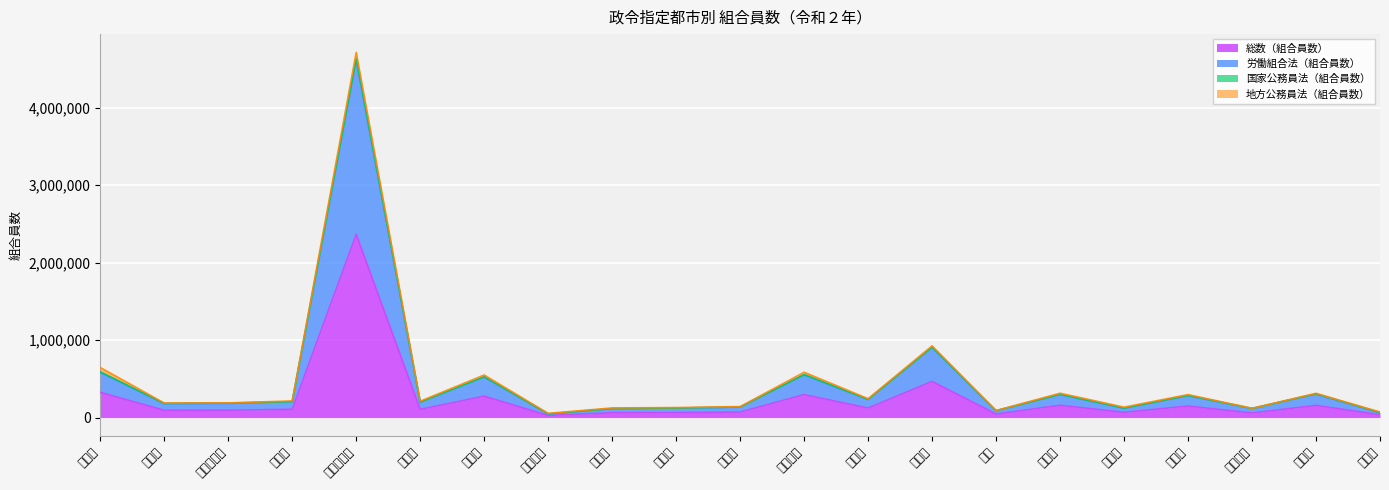

How many interior local peaks does the 労働組合法（組合員数） series have?

7